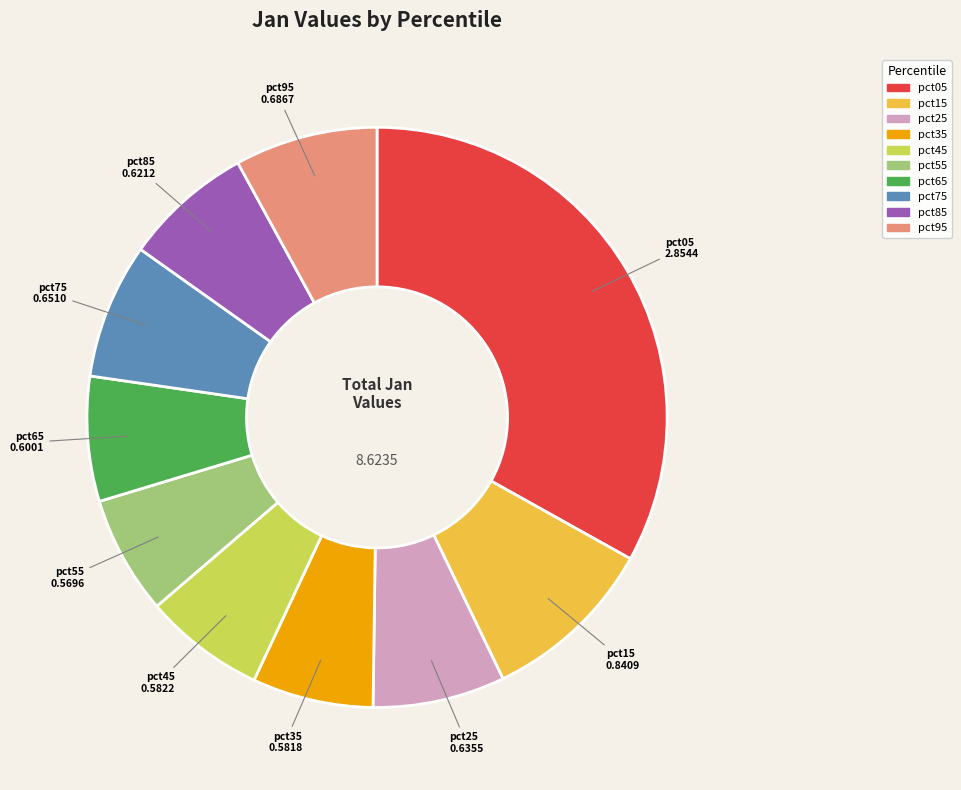

Which has a higher value, pct45 or pct75?

pct75